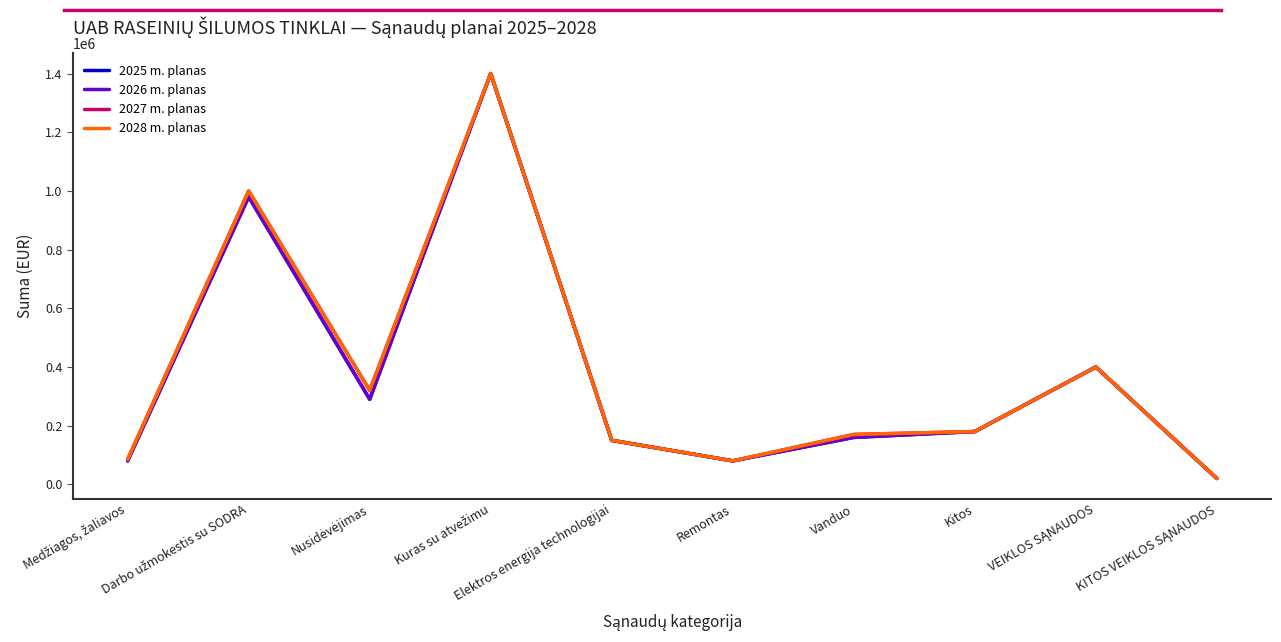

Does the chart display data point markers on the line(s)?

No